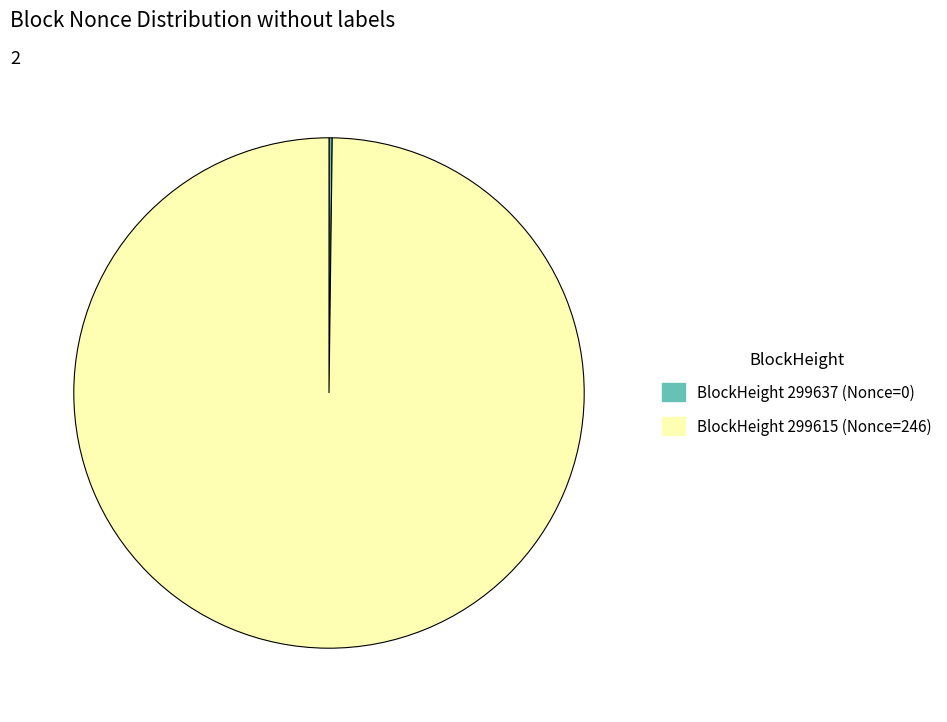

Does any single category account for the majority?

Yes